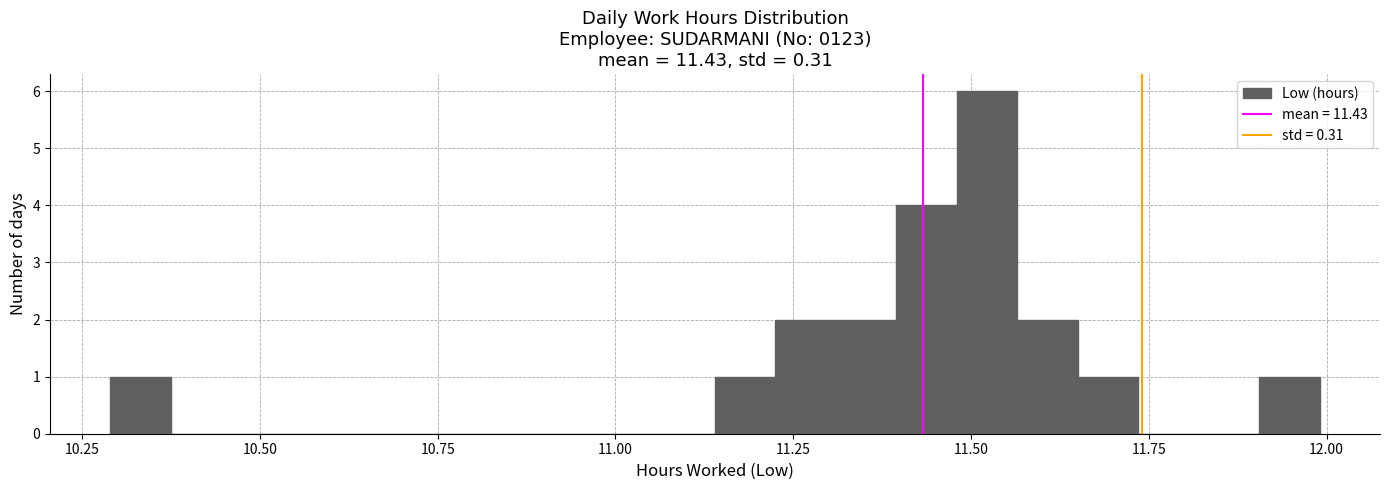

Read against the x-axis, roughly where is the centre of the tallest bar?

11.50